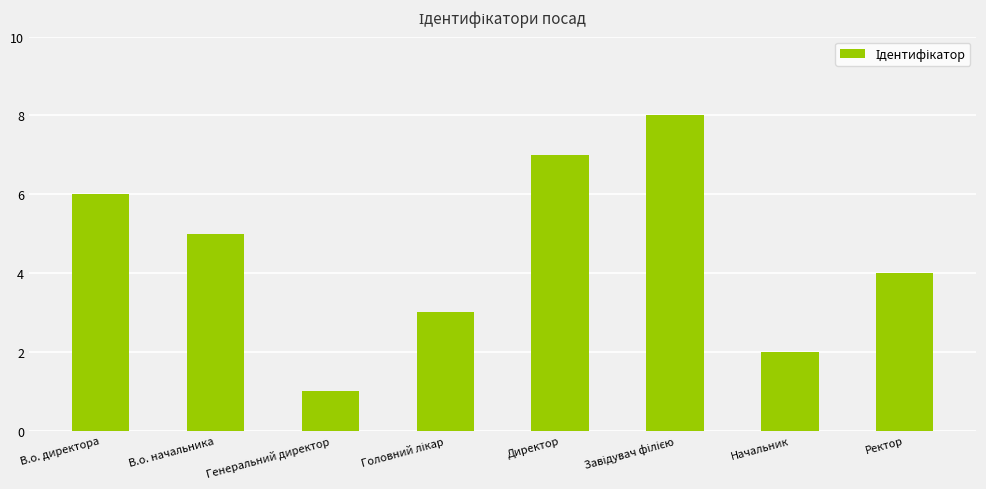

Is it true that the value at Начальник is 2?

True